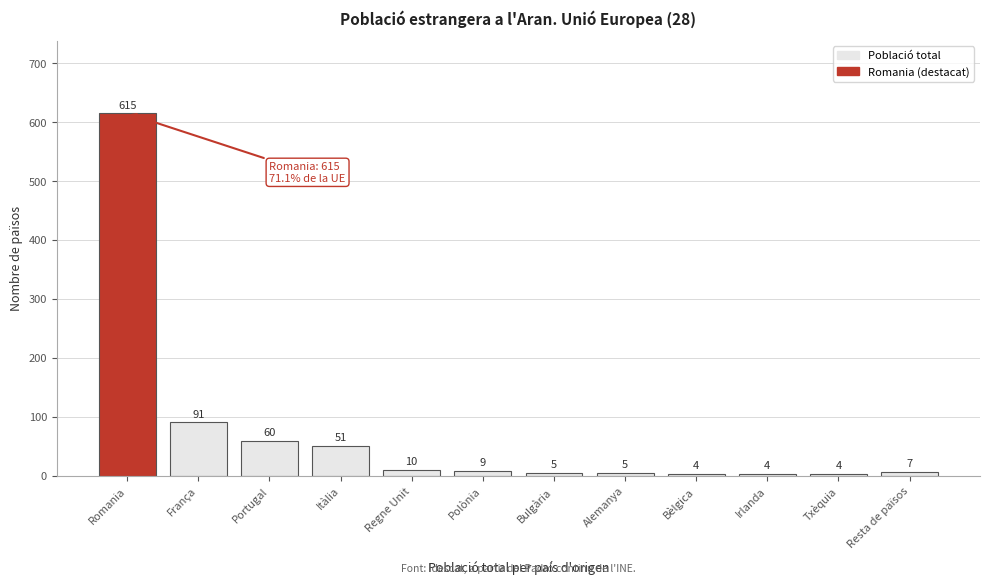

Reading right to left, transcribe all the data shown in this chart.

Resta de països=7	Txèquia=4	Irlanda=4	Bèlgica=4	Alemanya=5	Bulgària=5	Polònia=9	Regne Unit=10	Itàlia=51	Portugal=60	França=91	Romania=615